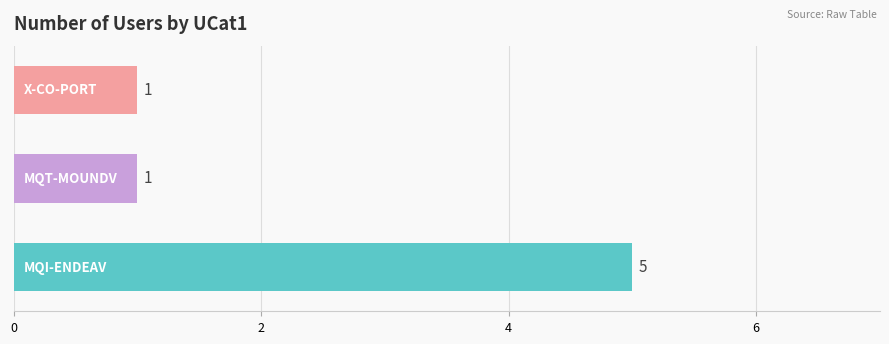

What is the greatest value displayed?

5